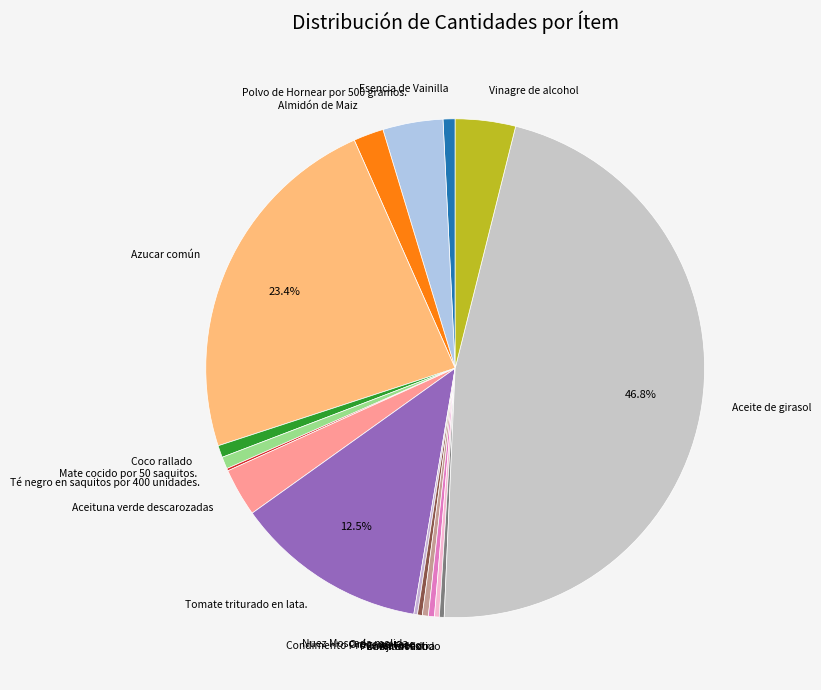

Do Tomate triturado en lata. and Mate cocido por 50 saquitos. together represent more than half of the pie?

No